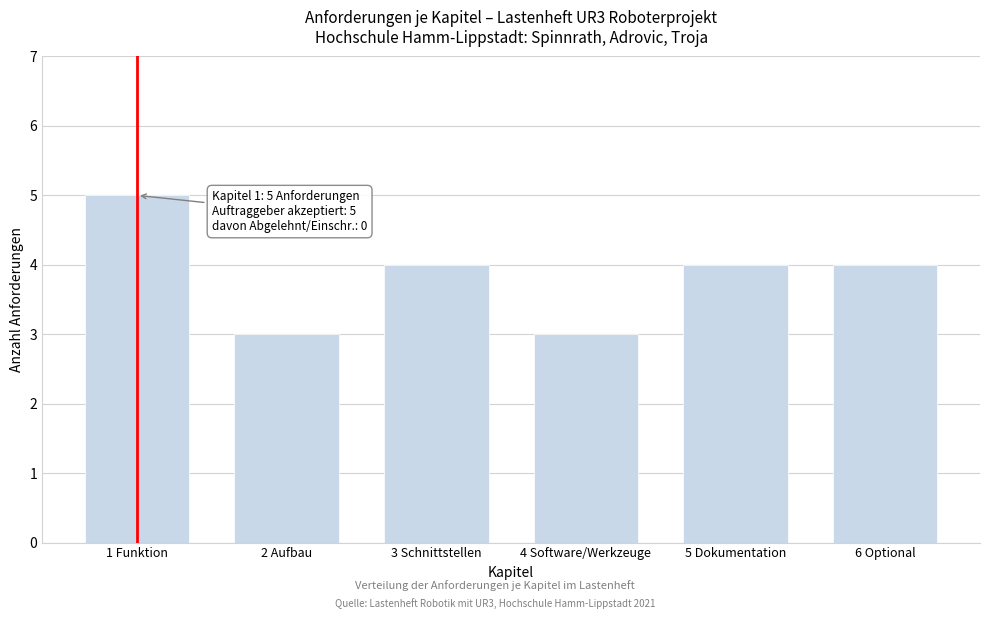

Reading left to right, what are all the values shown in this chart?

1 Funktion=5	2 Aufbau=3	3 Schnittstellen=4	4 Software/Werkzeuge=3	5 Dokumentation=4	6 Optional=4